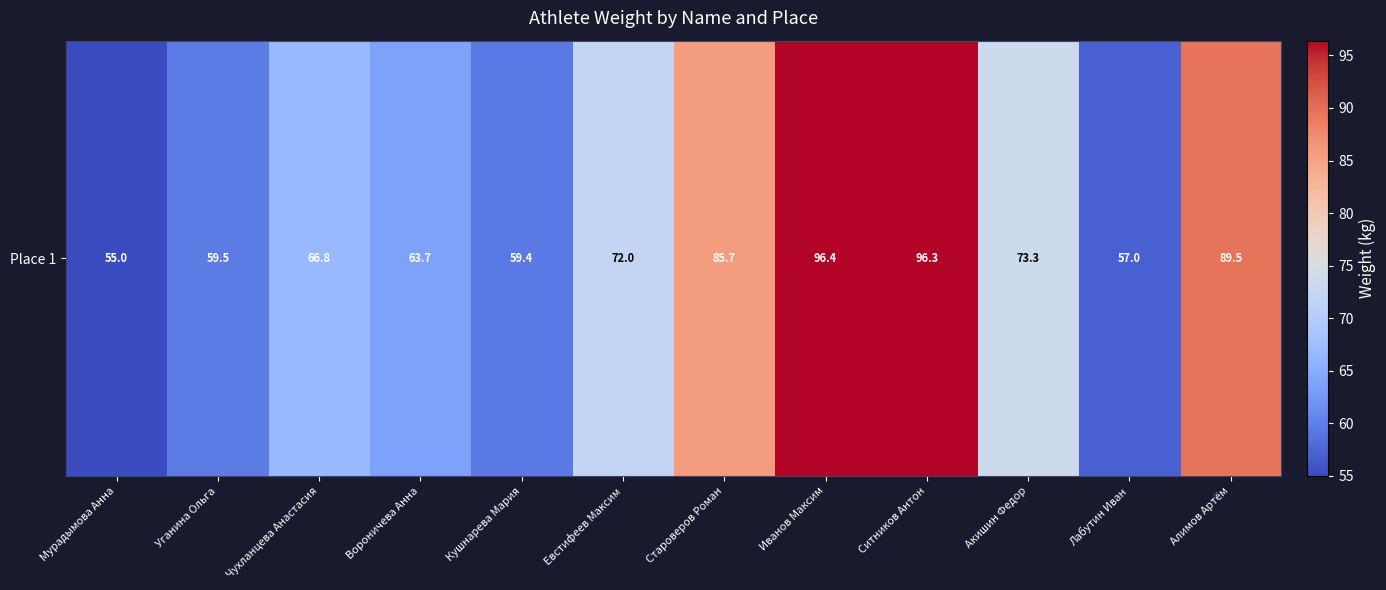

Reading left to right, extract all data points from this chart.

Мурадымова Анна=55.0	Уганина Ольга=59.5	Чухланцева Анастасия=66.8	Вороничева Анна=63.7	Кушнарева Мария=59.4	Евстифеев Максим=72.0	Староверов Роман=85.7	Иванов Максим=96.4	Ситников Антон=96.3	Акишин Федор=73.3	Лабутин Иван=57.0	Алимов Артём=89.5